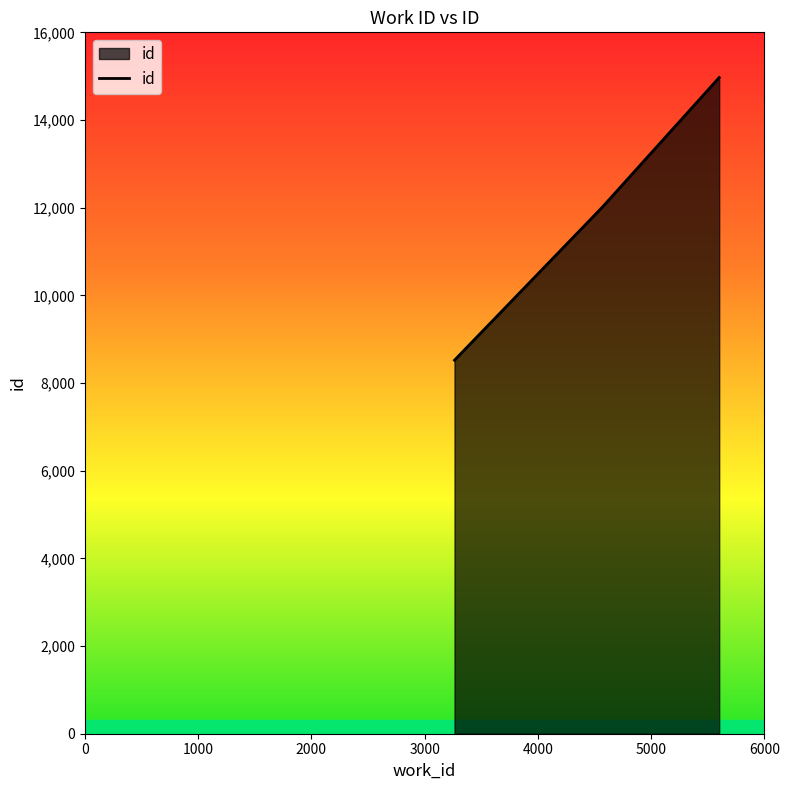

What is the smallest value displayed?

8521